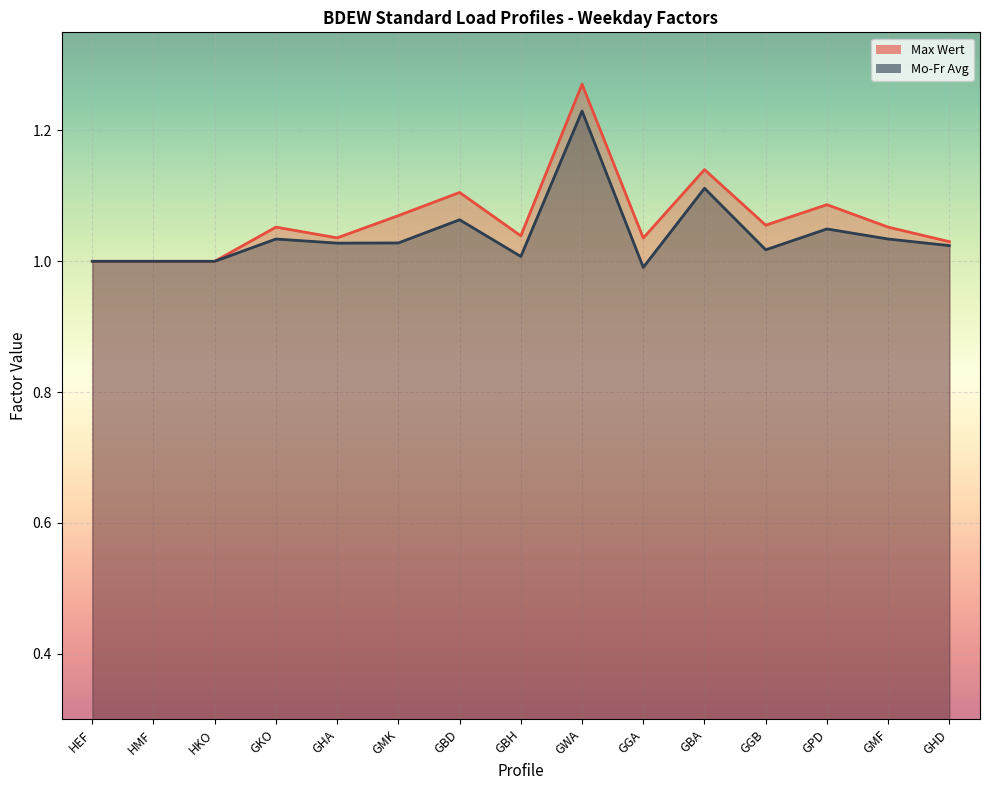

At which label is Max Wert closest to 1?

HEF